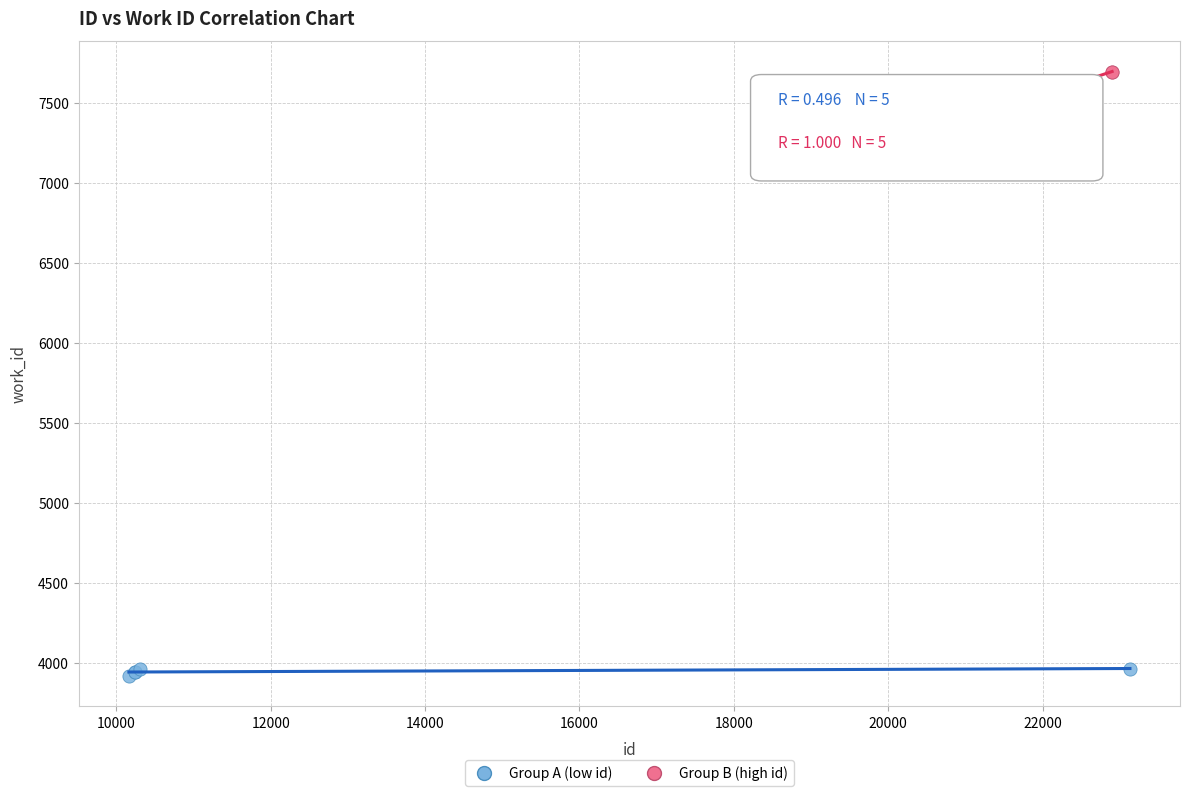

Which series has the widest spread of Y values?

Group B (high id)